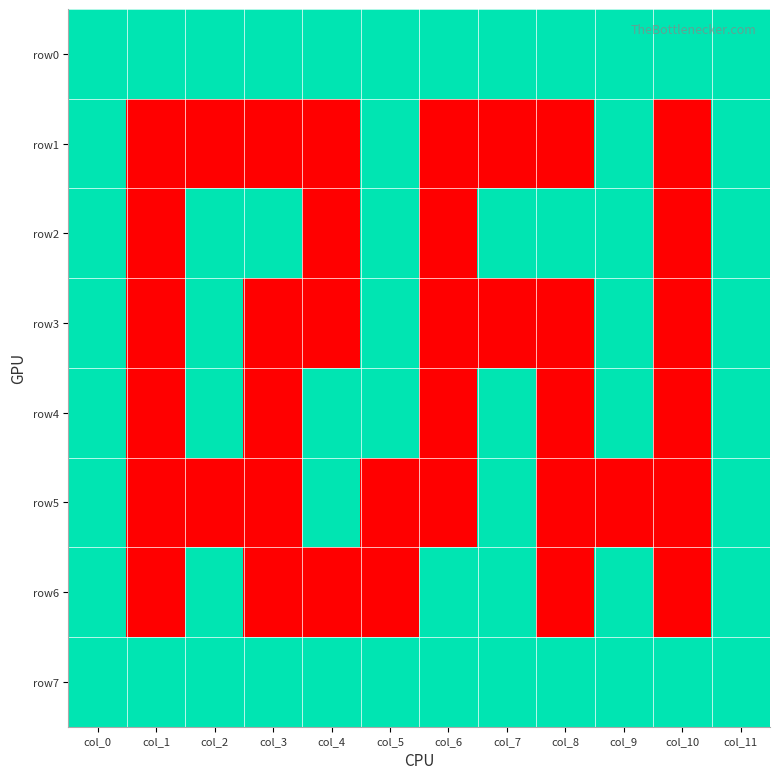

Between col_6 and col_8, which is larger?

col_6